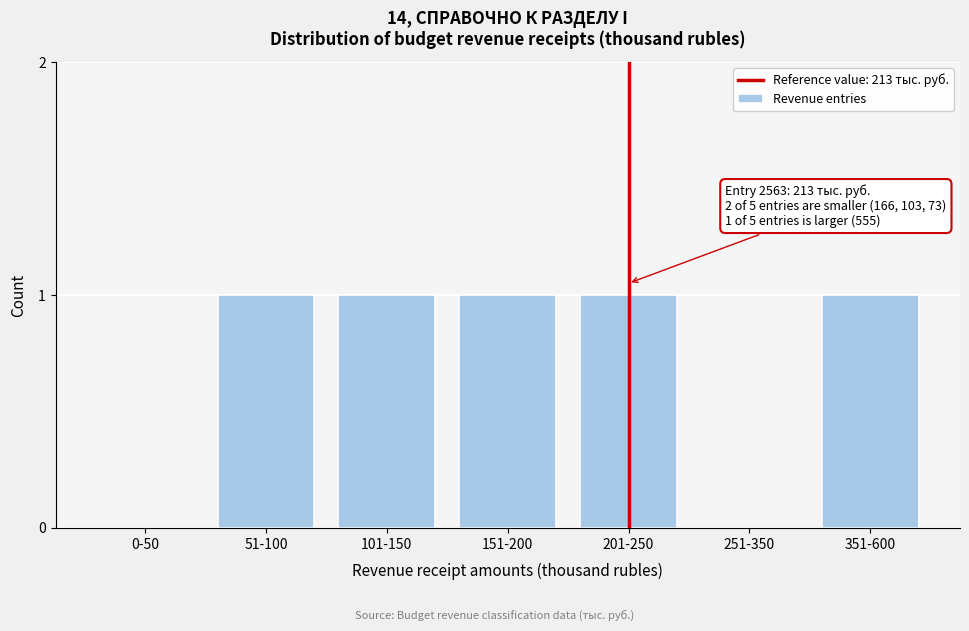

Reading left to right, list all the values displayed in this chart.

0-50=0	51-100=1	101-150=1	151-200=1	201-250=1	251-350=0	351-600=1